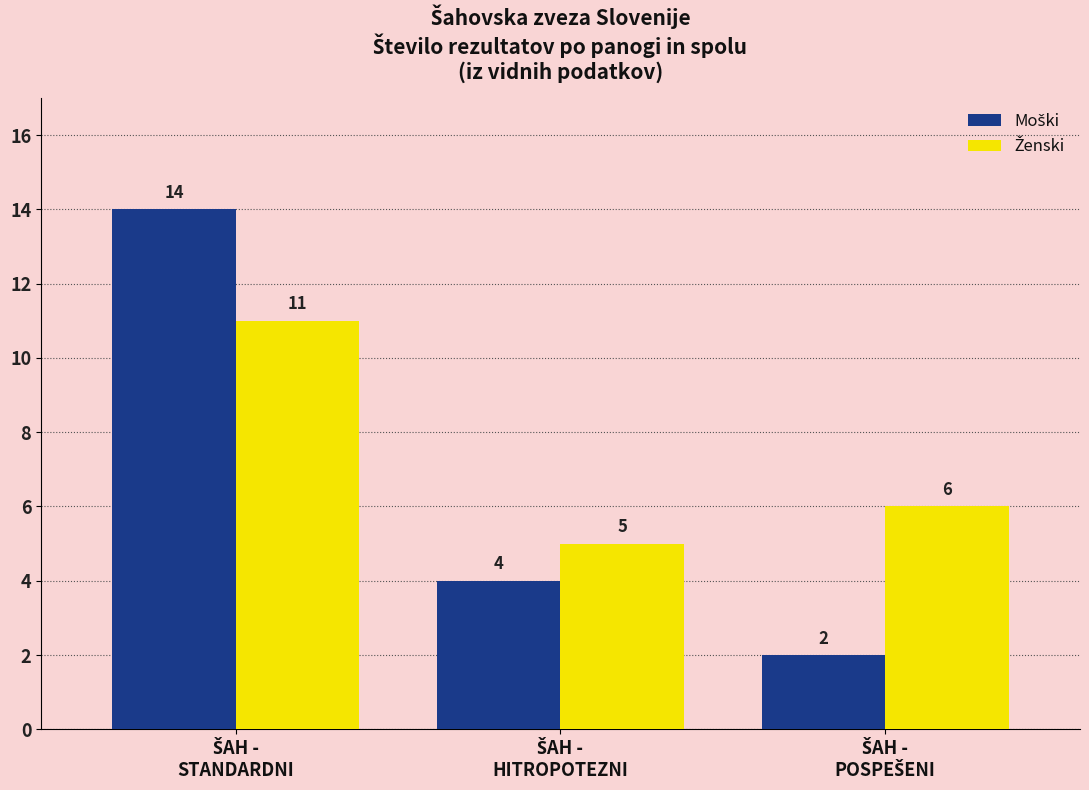

Which series has the widest spread of values?

Moški